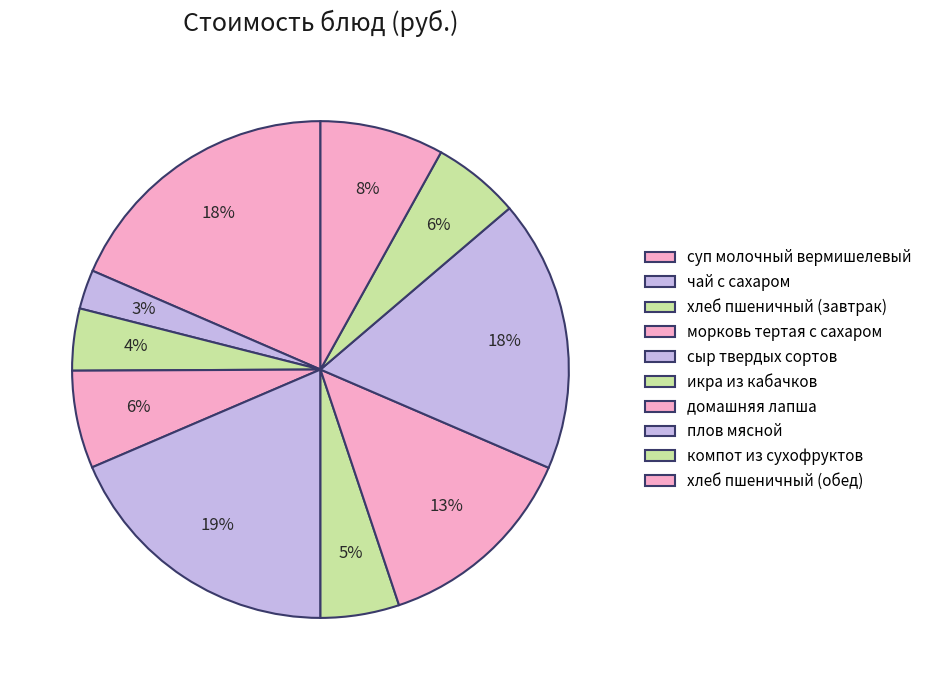

What is the change in value from суп молочный вермишелевый to икра из кабачков?

-14.1